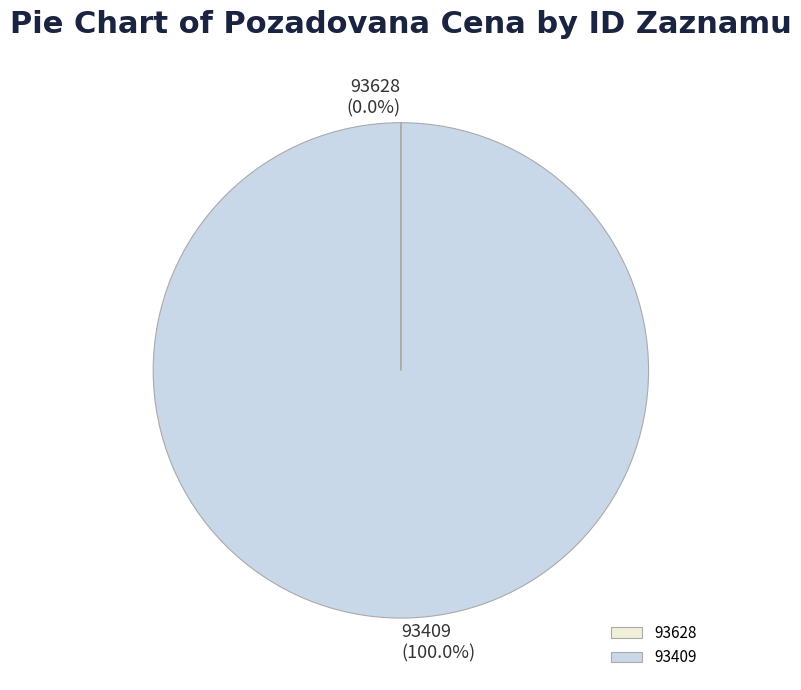

Is it true that 93409 is 100% of the pie?

True